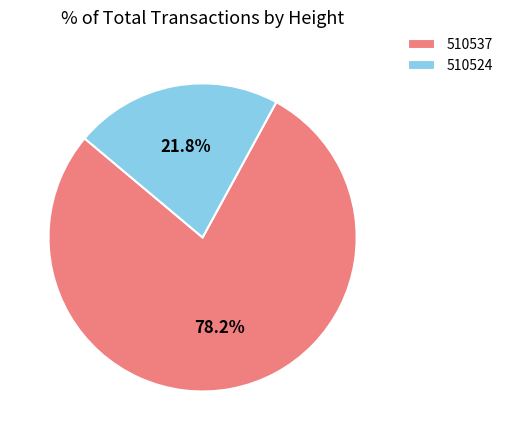

True or false: 510537 accounts for 92% of the total.

False